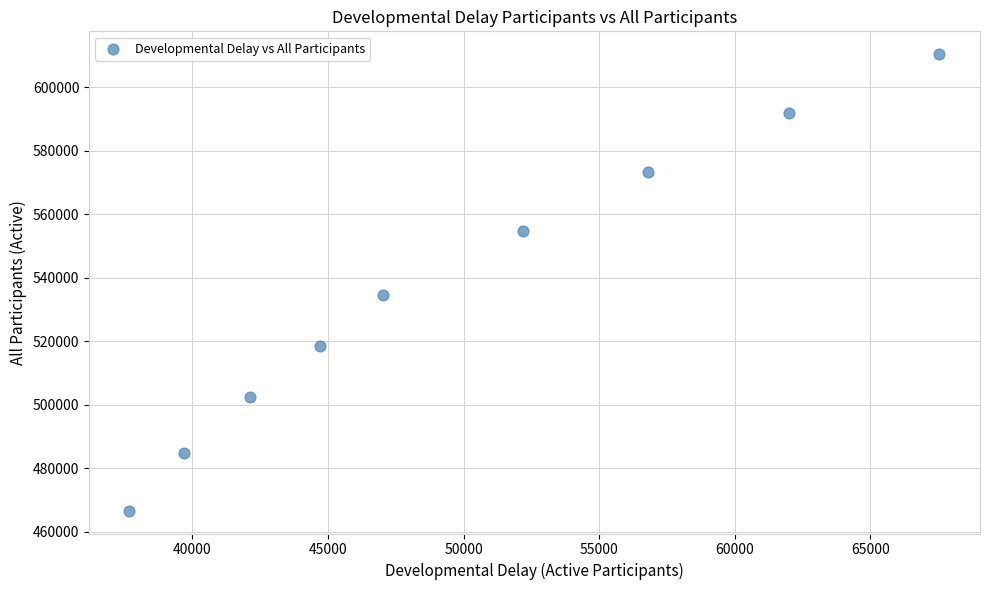

What is the range of Y values (max minus min)?

143883